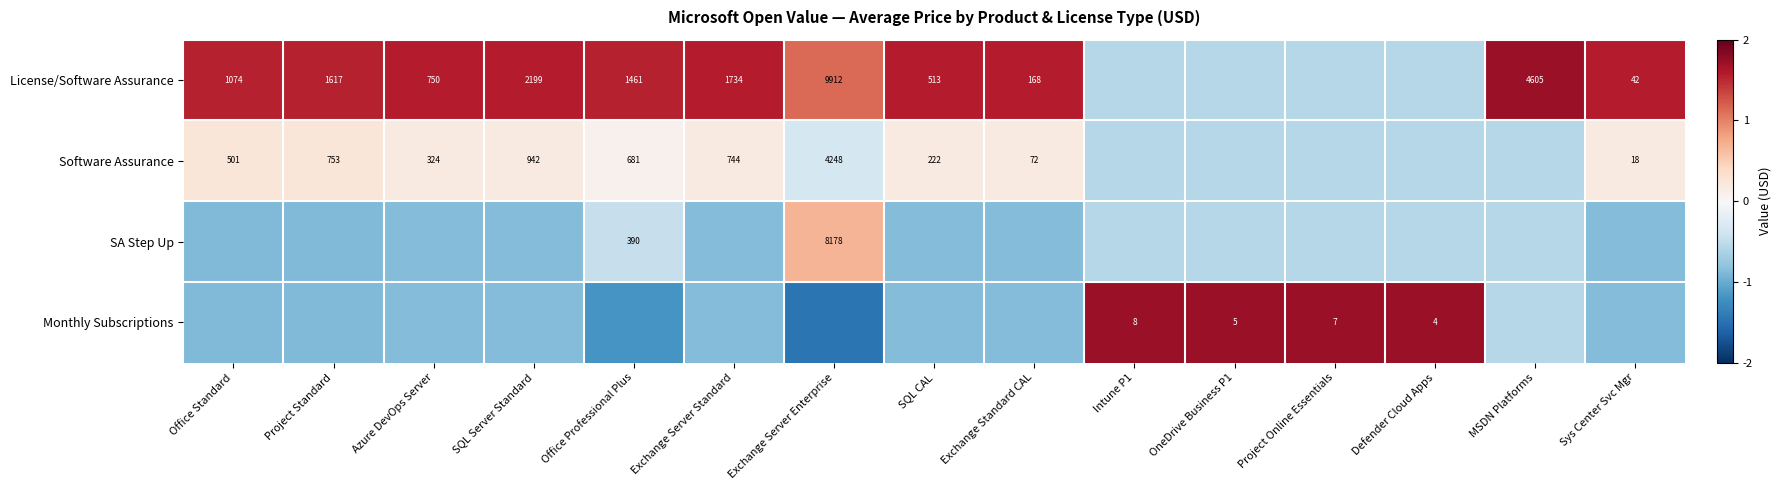

Is the value of Software Assurance at SQL Server Standard greater than the value of License/Software Assurance at Office Standard?

No